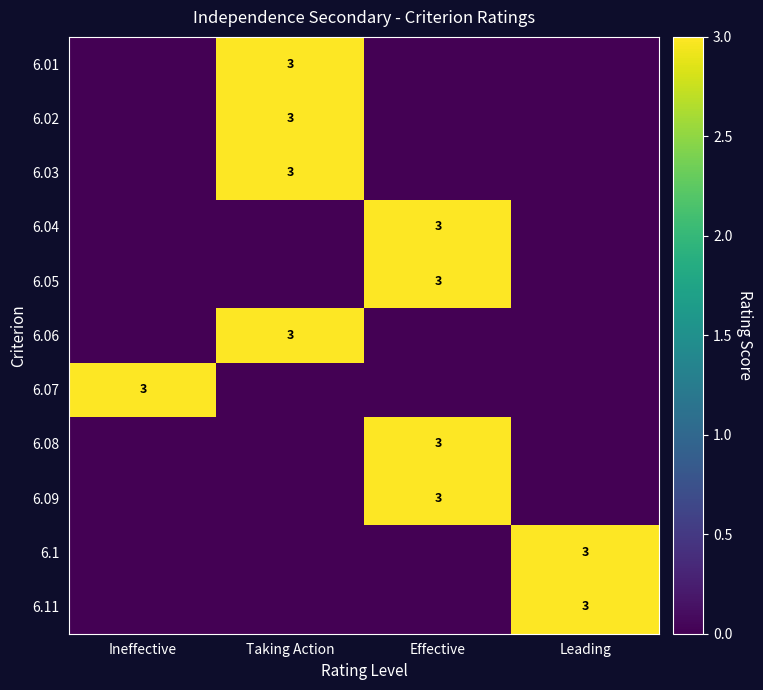

The value of 6.01 at Taking Action is 3. True or false?

True